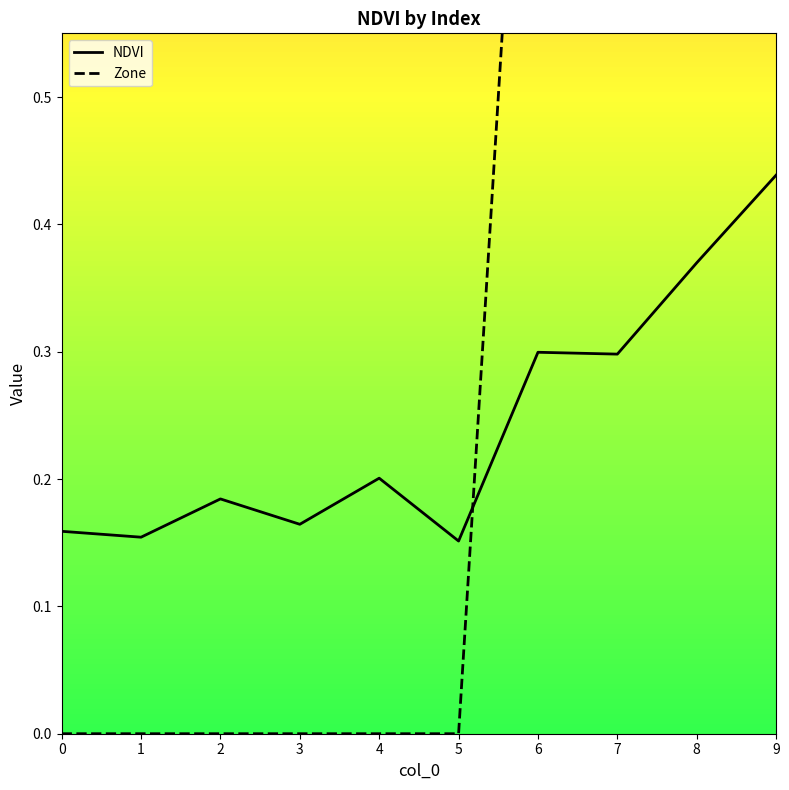

Rank the categories by Zone value from lowest to highest.

0, 1, 2, 3, 4, 5, 6, 7, 8, 9